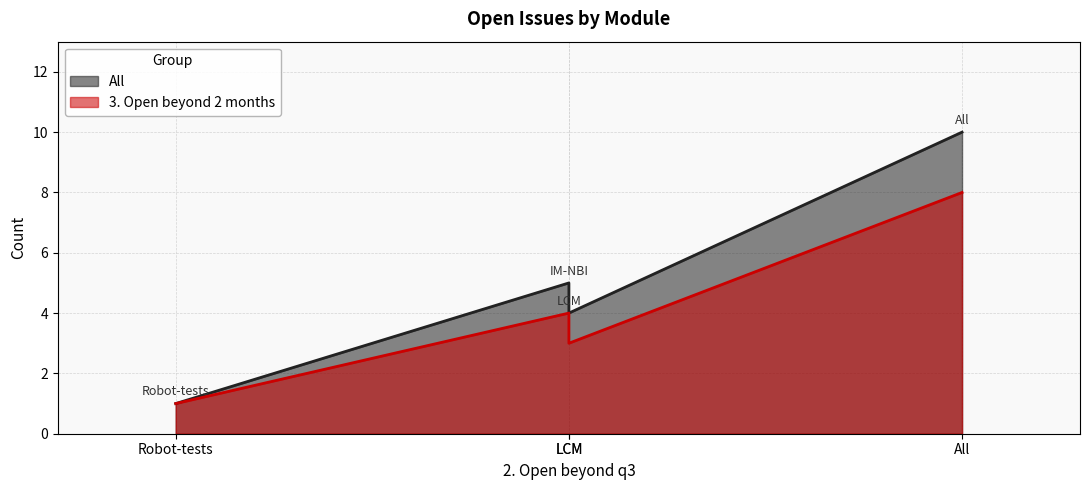

At which label does All first exceed 5?

All